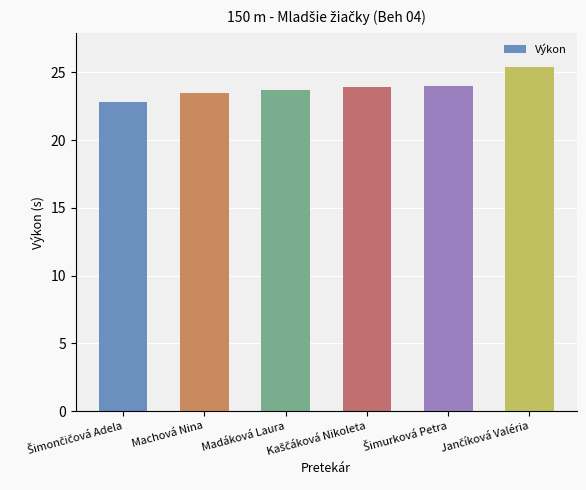

What is the value of the 6th bar from the left?

25.4